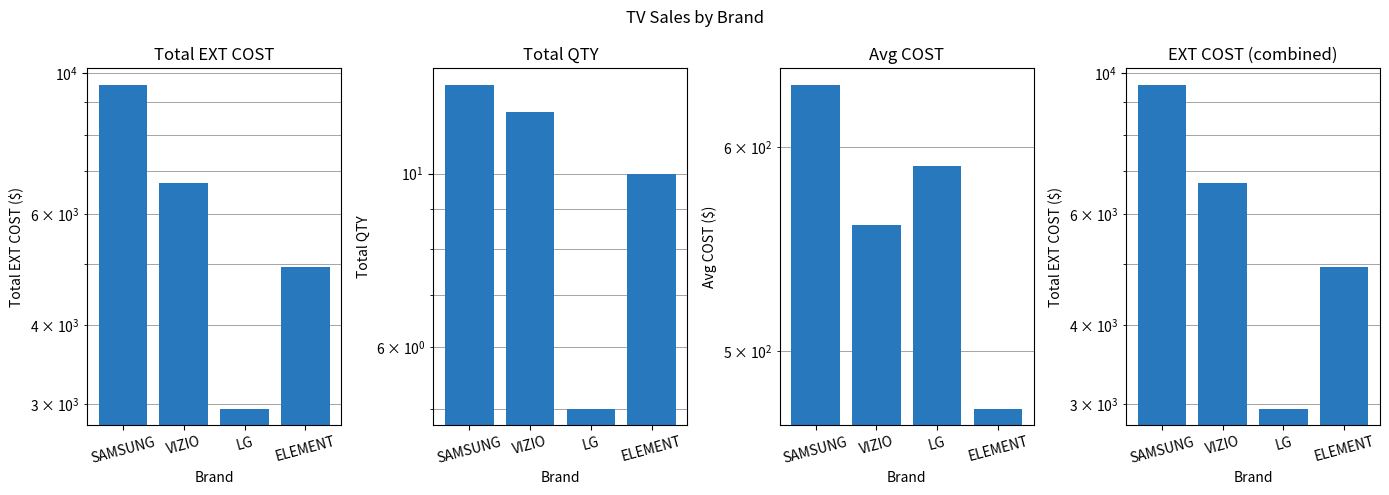

Which series has the largest range (max minus min)?

Total EXT COST